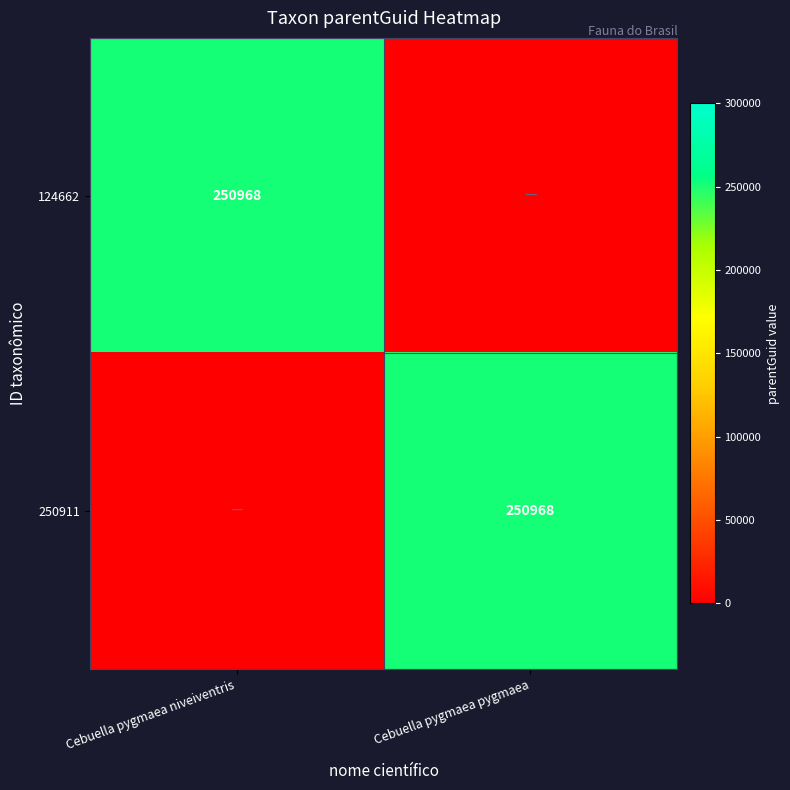

Is it true that 124662 equals 250968 at Cebuella pygmaea niveiventris?

True